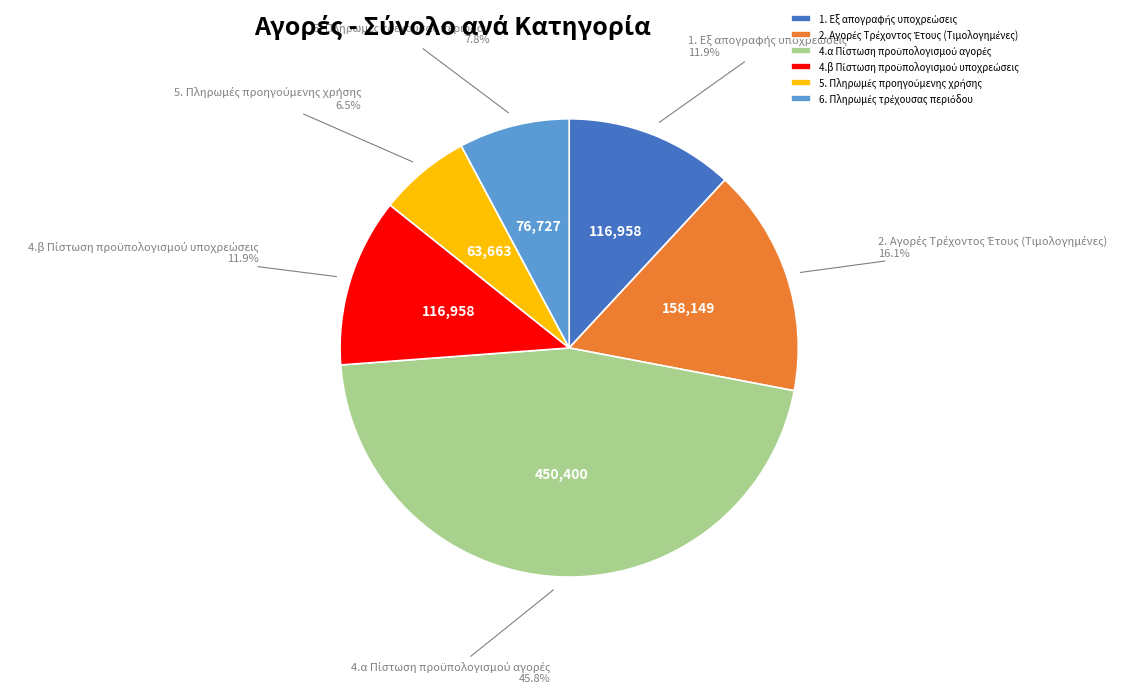

Count the number of slices in the pie.

6